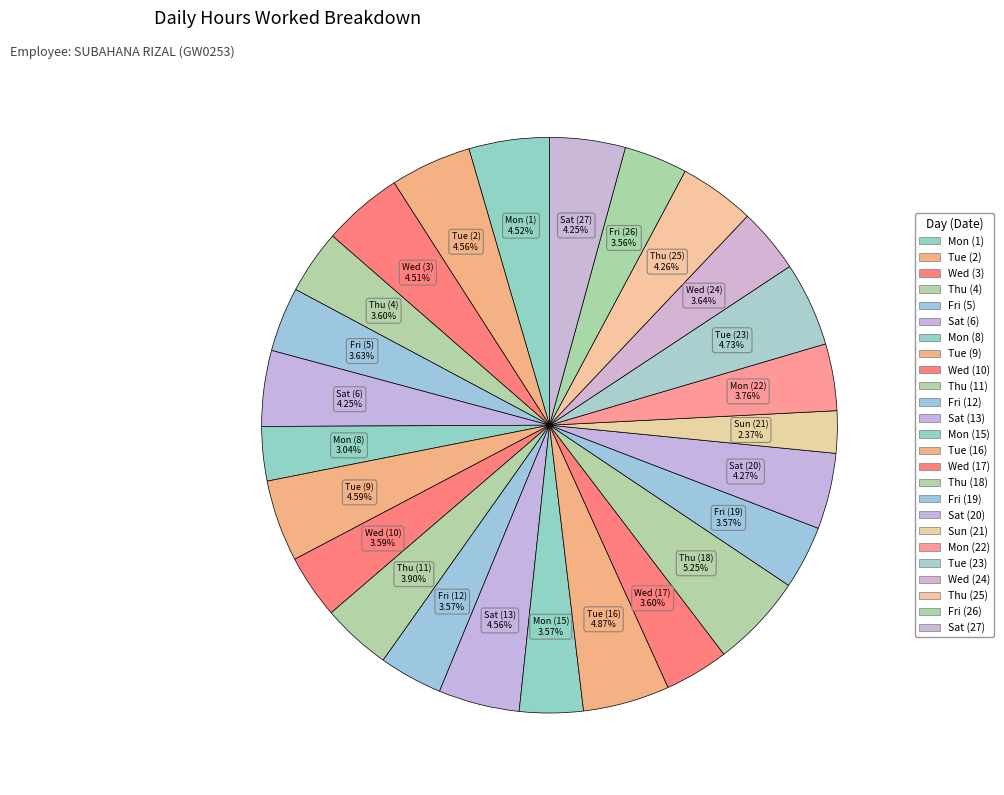

To the nearest percent, what is the difference between the largest and smallest slice percentages?

3%